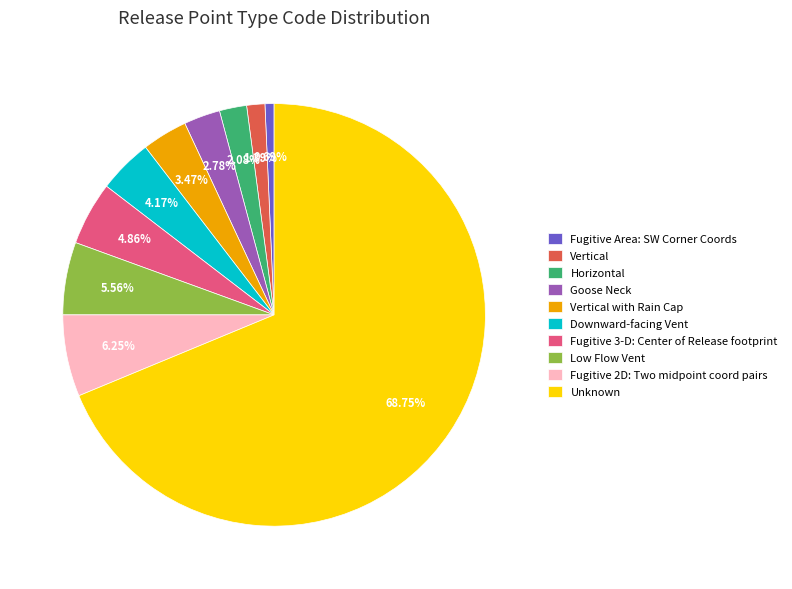

What is the smallest slice in the pie chart?

Fugitive Area: SW Corner Coords